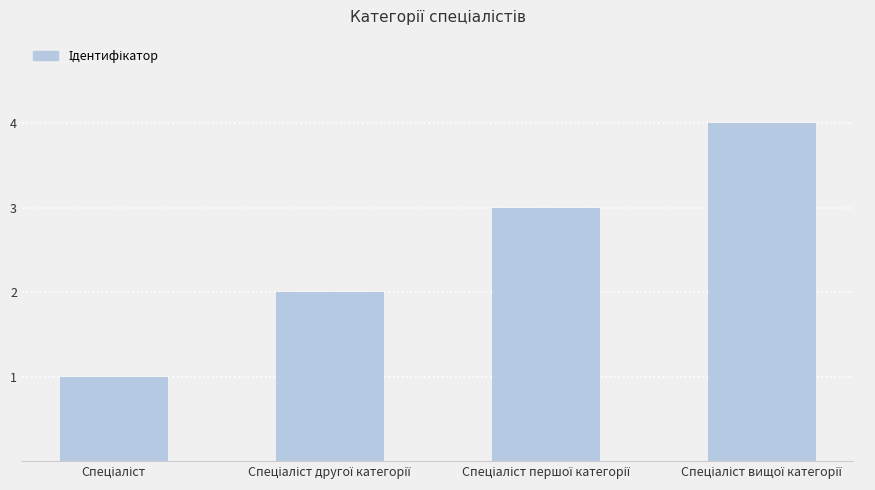

What is the difference between the maximum and minimum values?

3